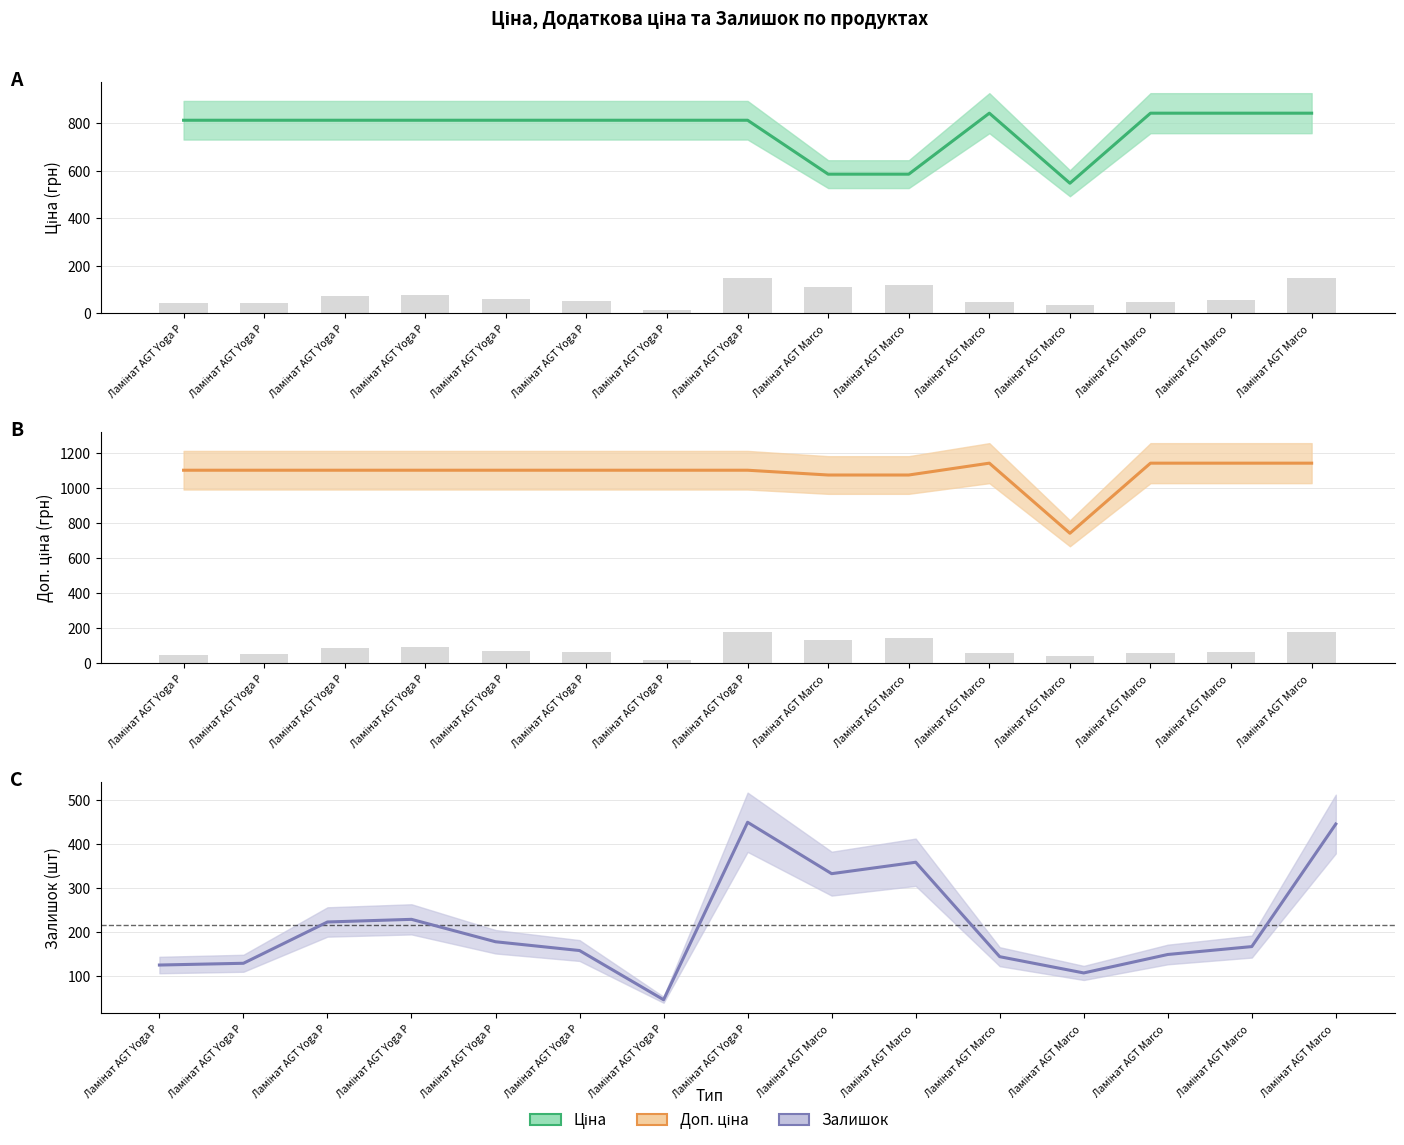

Is it true that Залишок equals 218.2 at Ламінат AGT Marco ?

False